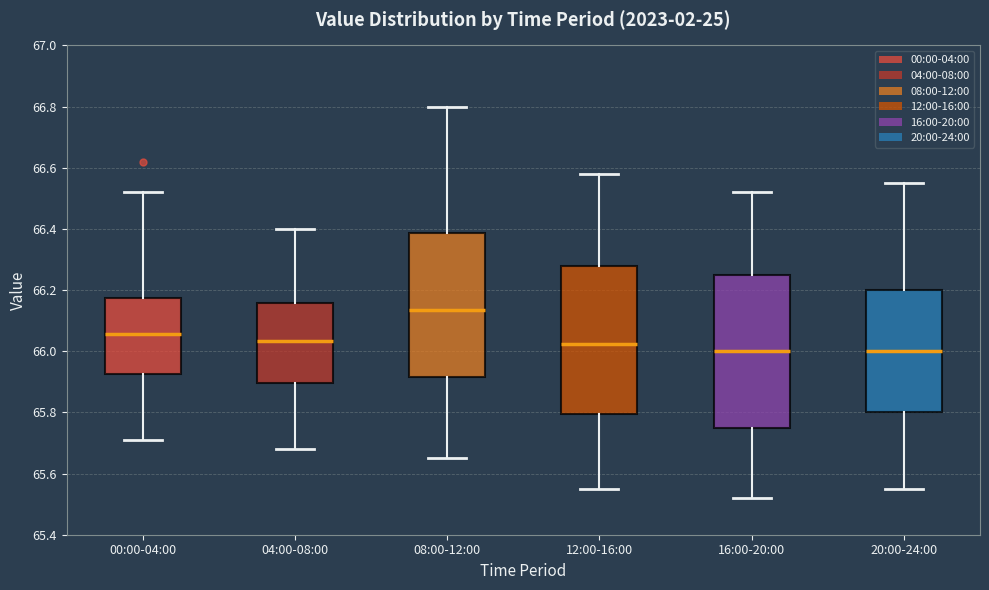

Where does the lower whisker of the box for 00:00-04:00 end on the y-axis? The values are not printed on the chart, so give them approximately, as read against the axis.

65.72